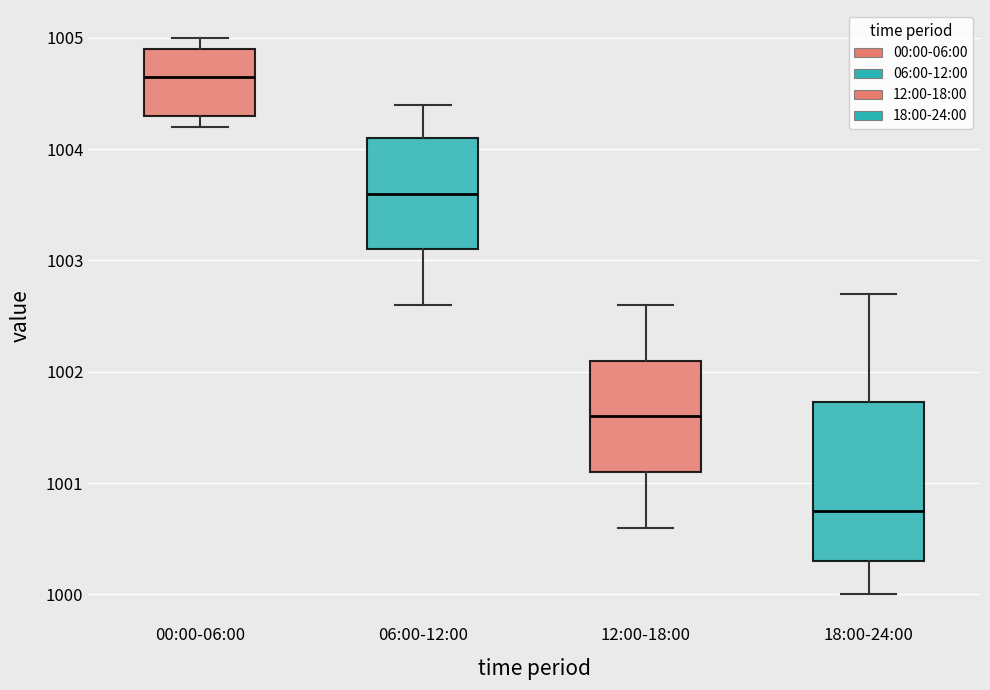

Reading left to right, read every box against the y-axis: the position of its median line, the range the box covers, and the ends of its whiskers. The values are not printed on the chart, so give them approximately, as read against the axis.

00:00-06:00: median 1004.7, box 1004.3 to 1004.9, whiskers 1004.2 to 1005.0
06:00-12:00: median 1003.6, box 1003.1 to 1004.1, whiskers 1002.6 to 1004.4
12:00-18:00: median 1001.6, box 1001.1 to 1002.1, whiskers 1000.6 to 1002.6
18:00-24:00: median 1000.8, box 1000.3 to 1001.7, whiskers 1000.0 to 1002.7